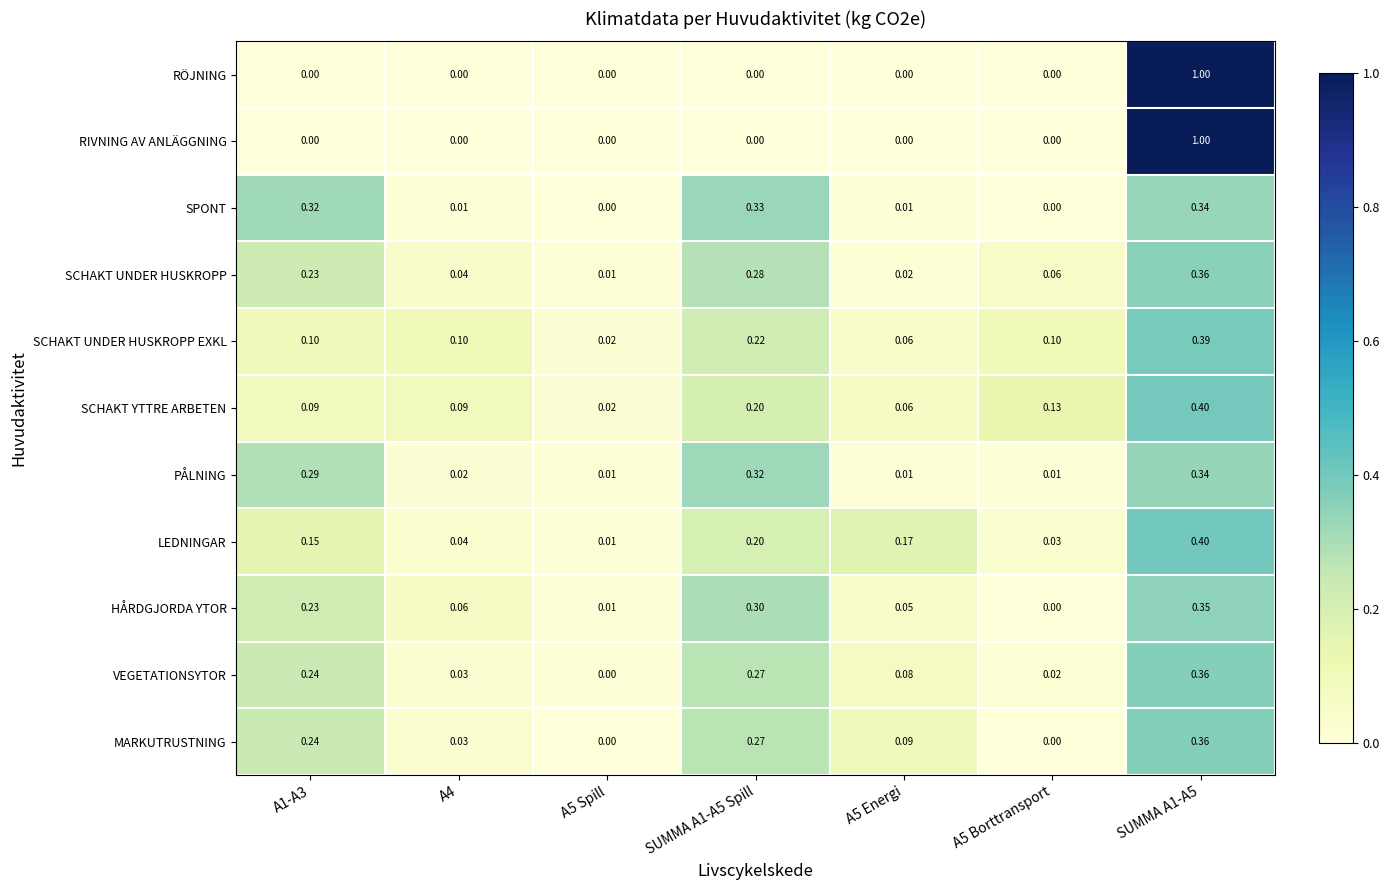

What is the difference between the highest and lowest values at A5 Energi?

0.2